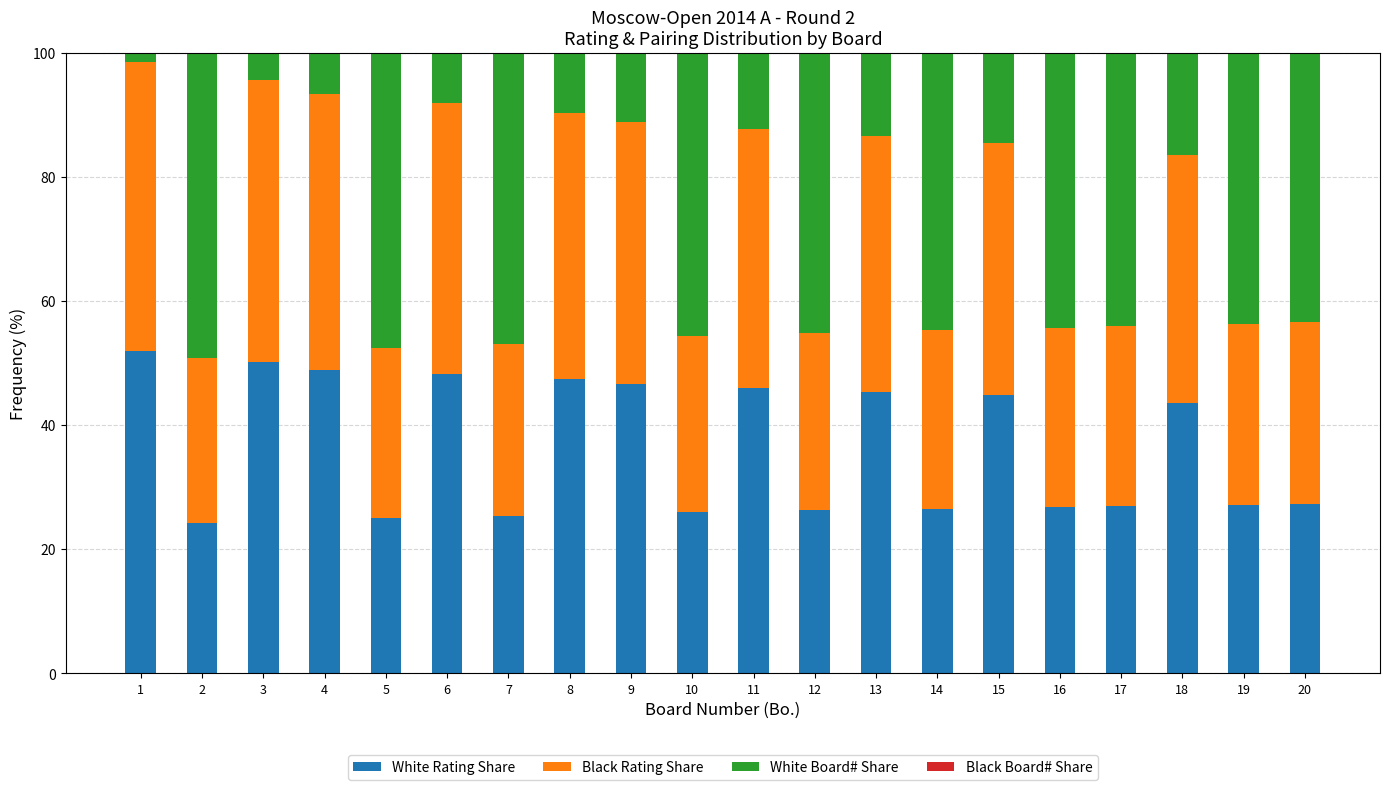

What is the sum of all White Rating Share values?

734.3